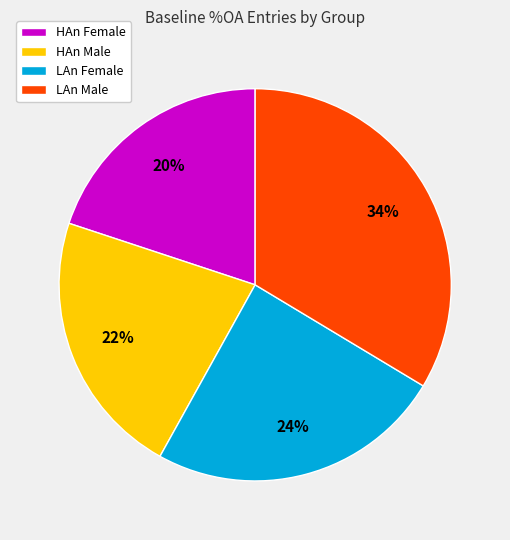

To the nearest percent, what is the average slice percentage?

25%